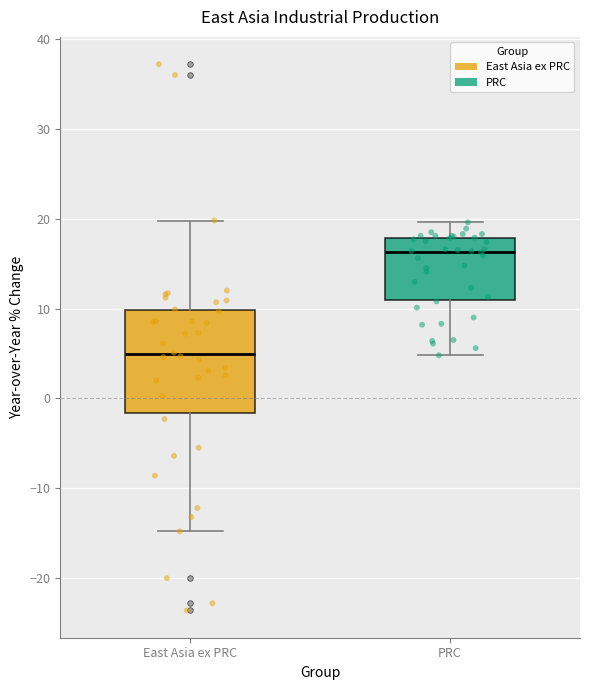

Reading left to right, read every box against the y-axis: the position of its median line, the range the box covers, and the ends of its whiskers. The values are not printed on the chart, so give them approximately, as read against the axis.

East Asia ex PRC: median 5, box -2 to 10, whiskers -15 to 20
PRC: median 16, box 11 to 18, whiskers 5 to 20